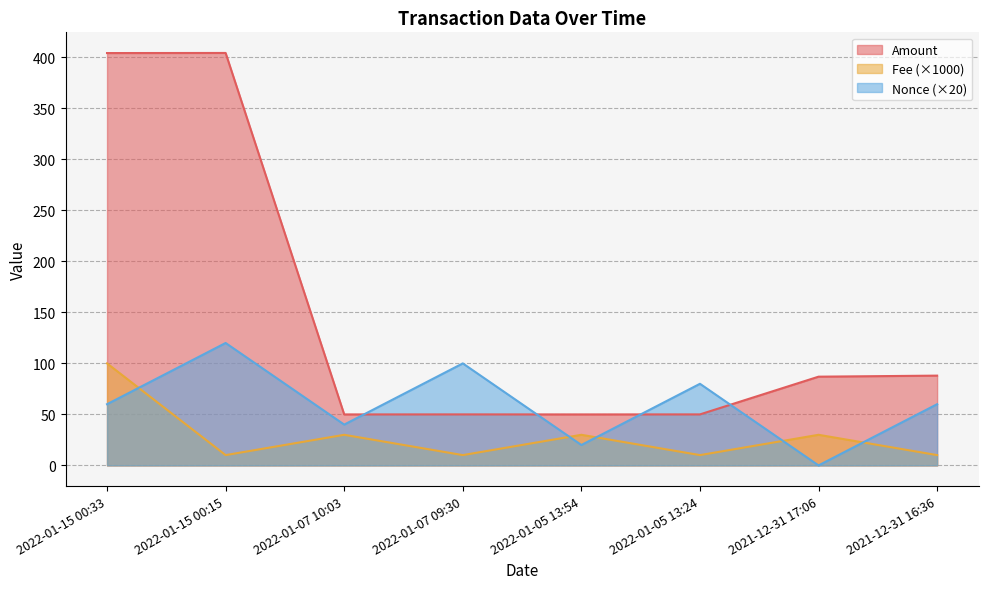

What is the difference between the maximum and minimum values in the Nonce series?

120.0